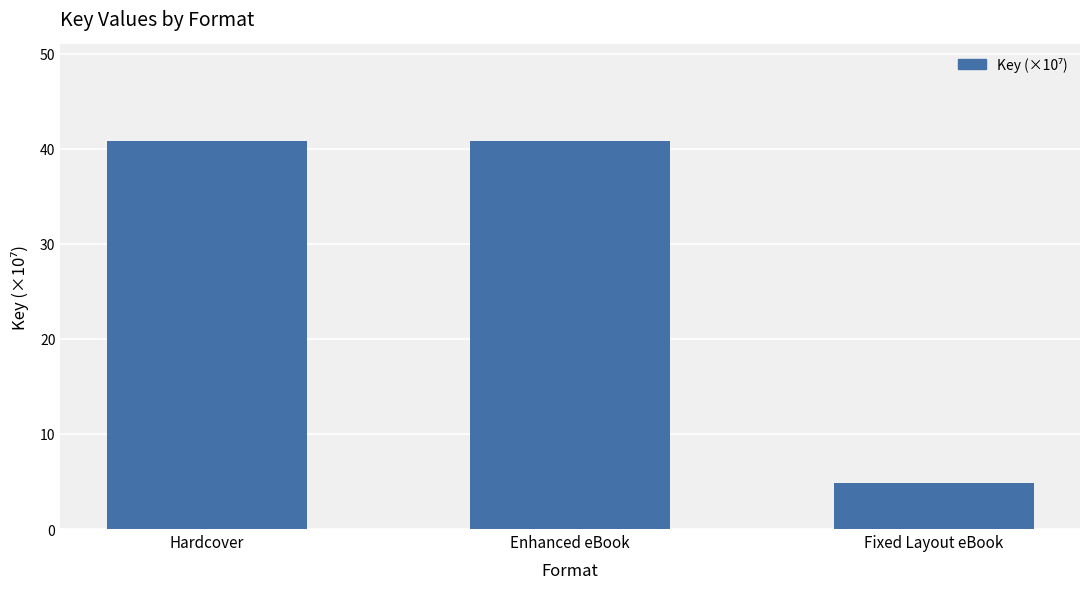

What is the average value?

28.8